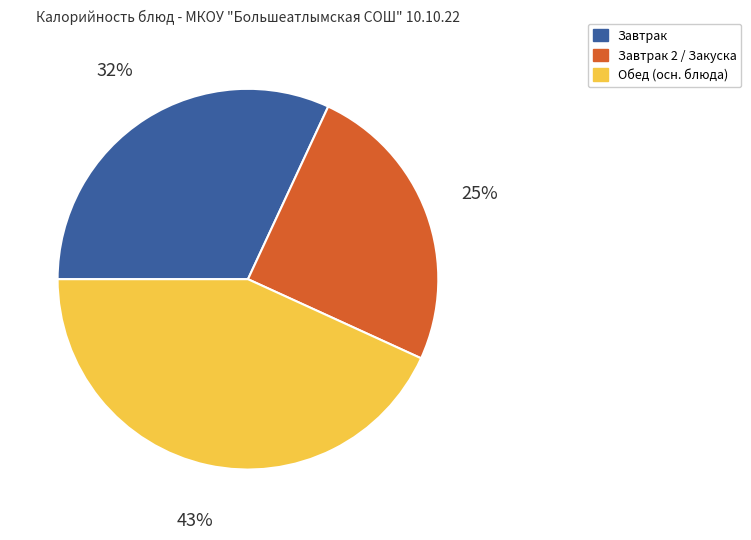

To the nearest percent, what is the average slice percentage?

33%